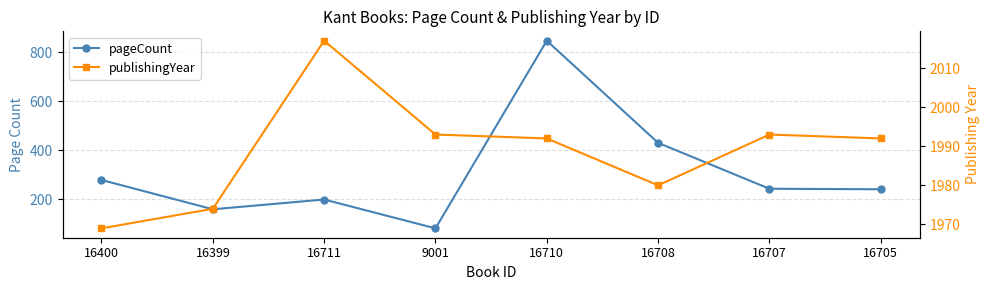

Reading right to left, transcribe all the data shown in this chart.

pageCount: 240	242	430	848	80	198	158	278
publishingYear: 1992	1993	1980	1992	1993	2017	1974	1969